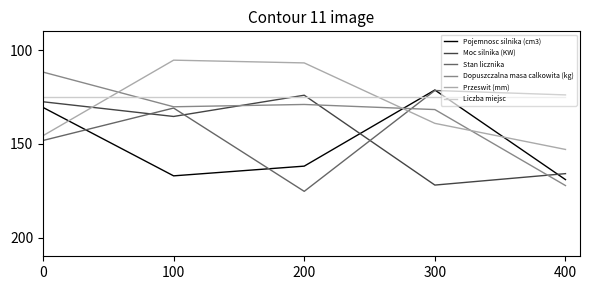

Reading left to right, what are all the values shown in this chart?

Pojemnosc silnika (cm3): 130.6	167.1	161.9	121.3	169.1
Moc silnika (KW): 127.6	135.4	124.1	172.0	165.9
Stan licznika: 148.2	130.9	175.4	121.6	123.9
Dopuszczalna masa calkowita (kg): 111.7	130.2	129.0	131.7	172.3
Przeswit (mm): 145.7	105.4	106.8	139.1	153.0
Liczba miejsc: 125.0	125.0	125.0	125.0	125.0